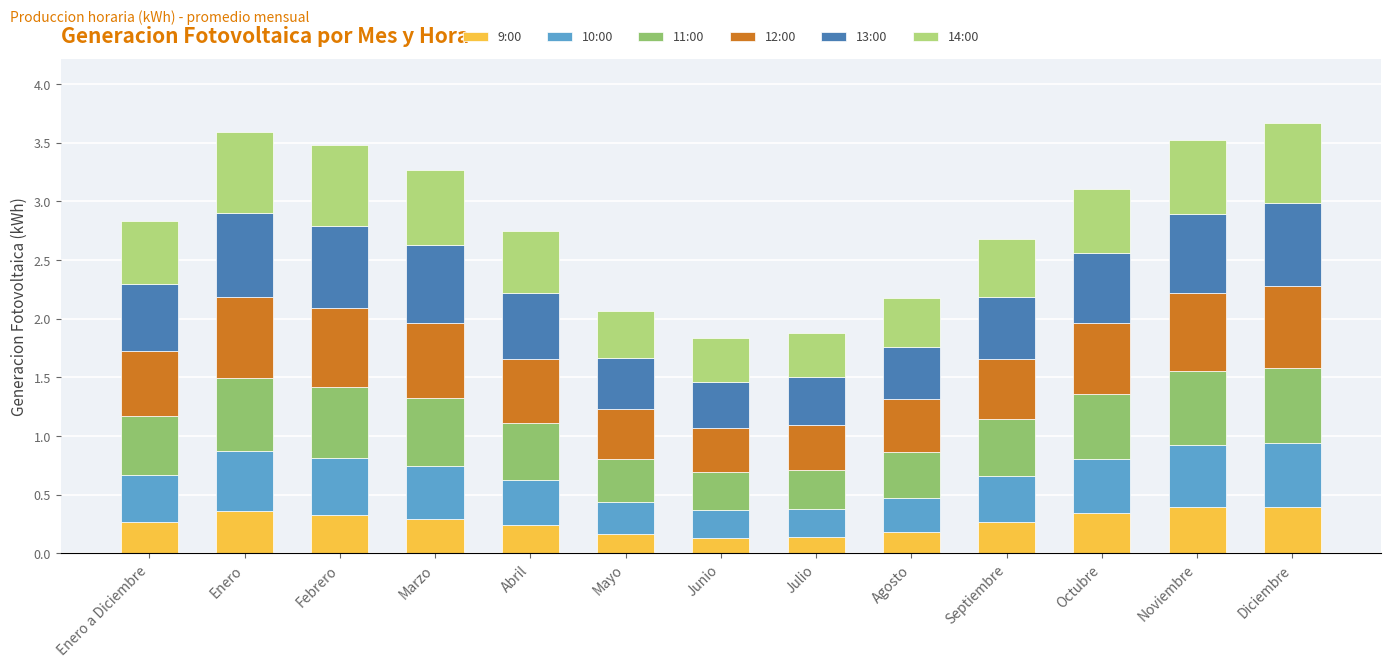

At which category is the sum across all series the highest?

Diciembre